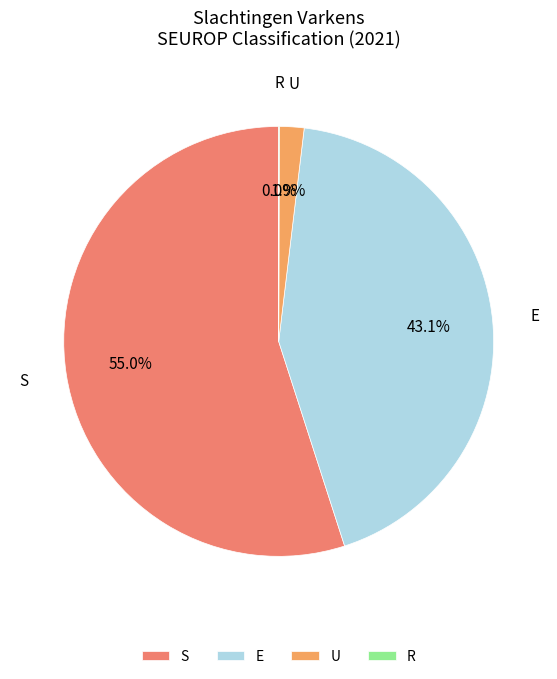

To the nearest percent, what percentage of the pie is S?

55%